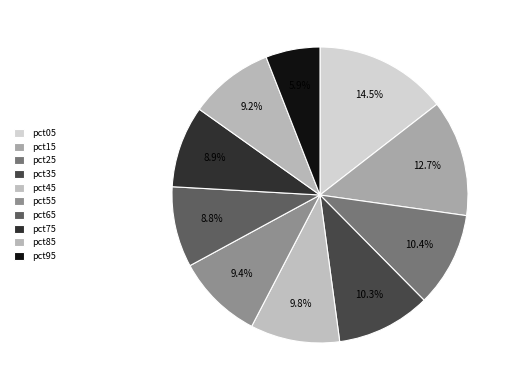

Is there any slice that represents more than half of the pie?

No